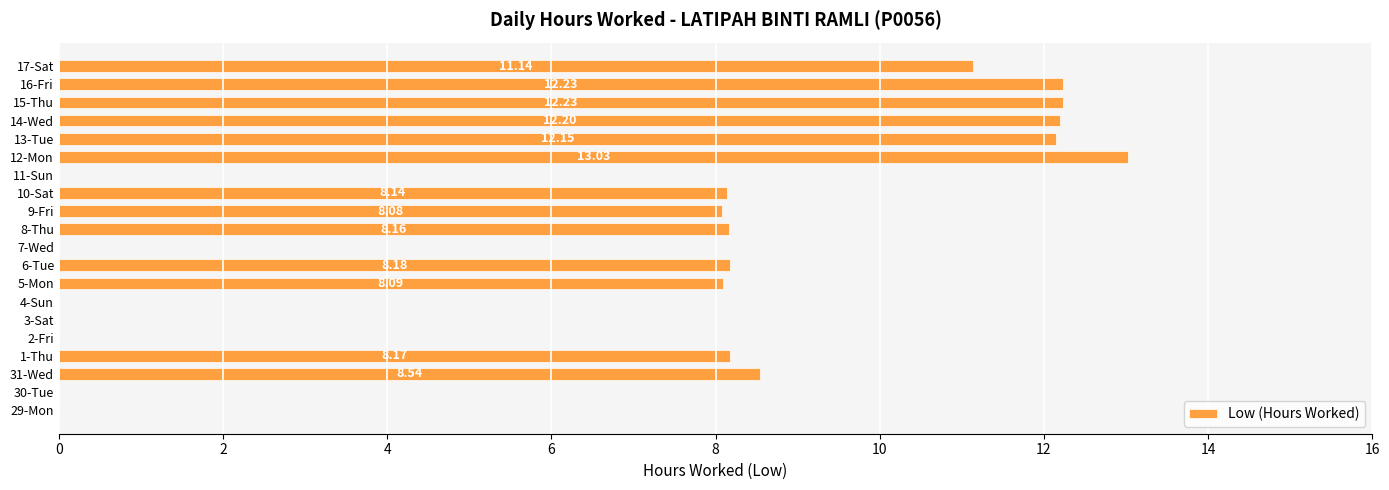

What is the sum of the values at 5-Mon and 11-Sun?

8.1